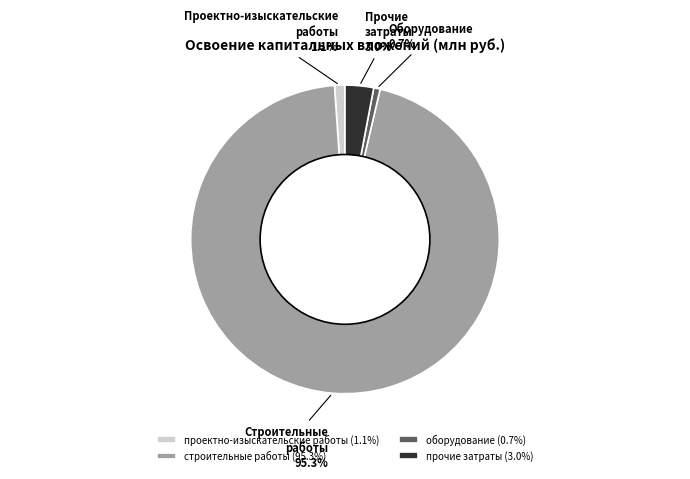

Which has a higher value, прочие затраты (3.0%) or строительные работы (95.3%)?

строительные работы (95.3%)